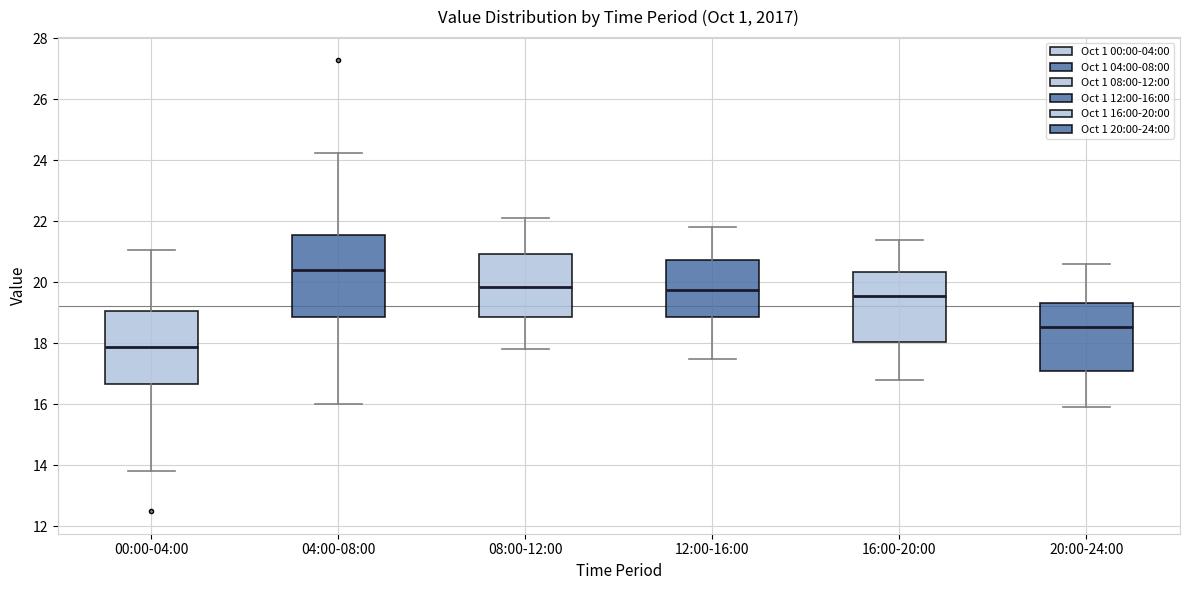

Where is the upper edge of the box for 16:00-20:00 on the y-axis? The values are not printed on the chart, so give them approximately, as read against the axis.

20.4